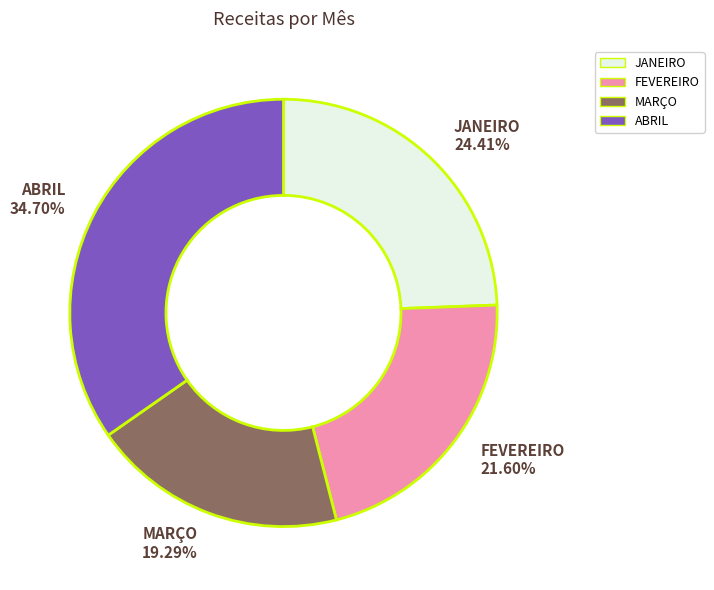

Is there a majority slice in this chart?

No